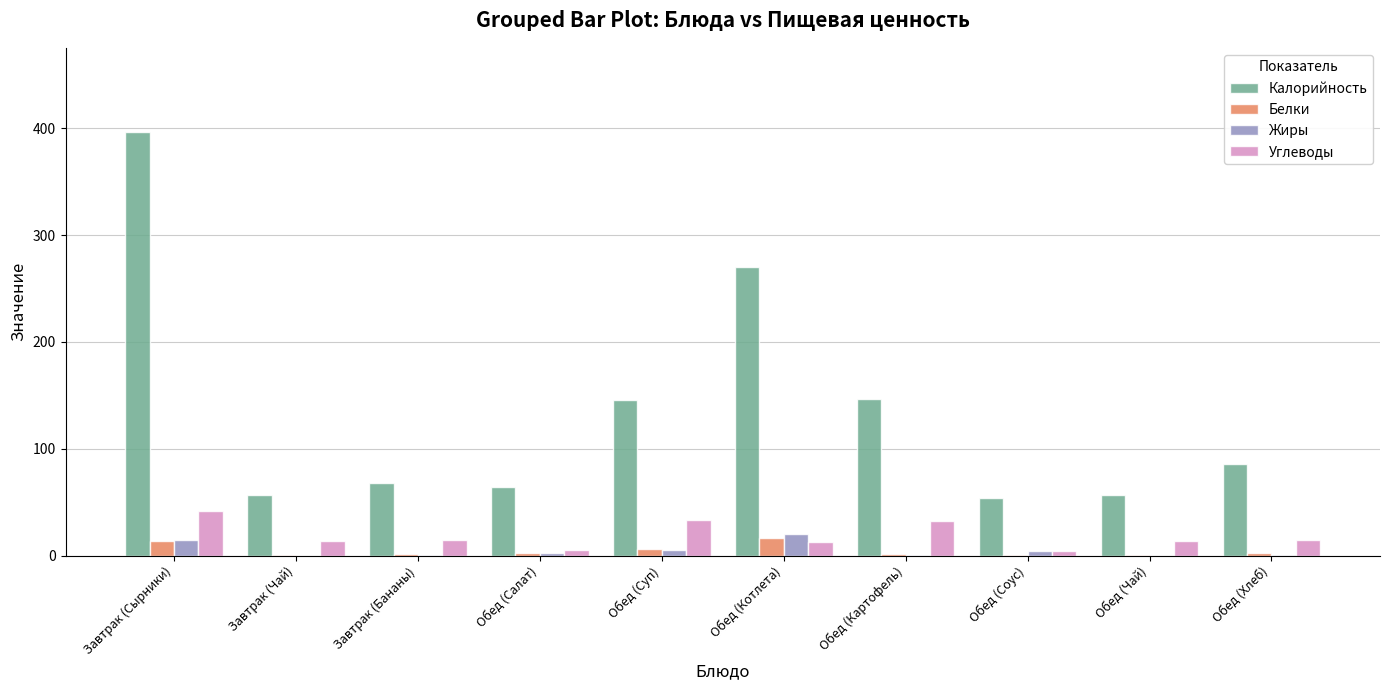

How many data points does each series have?

10